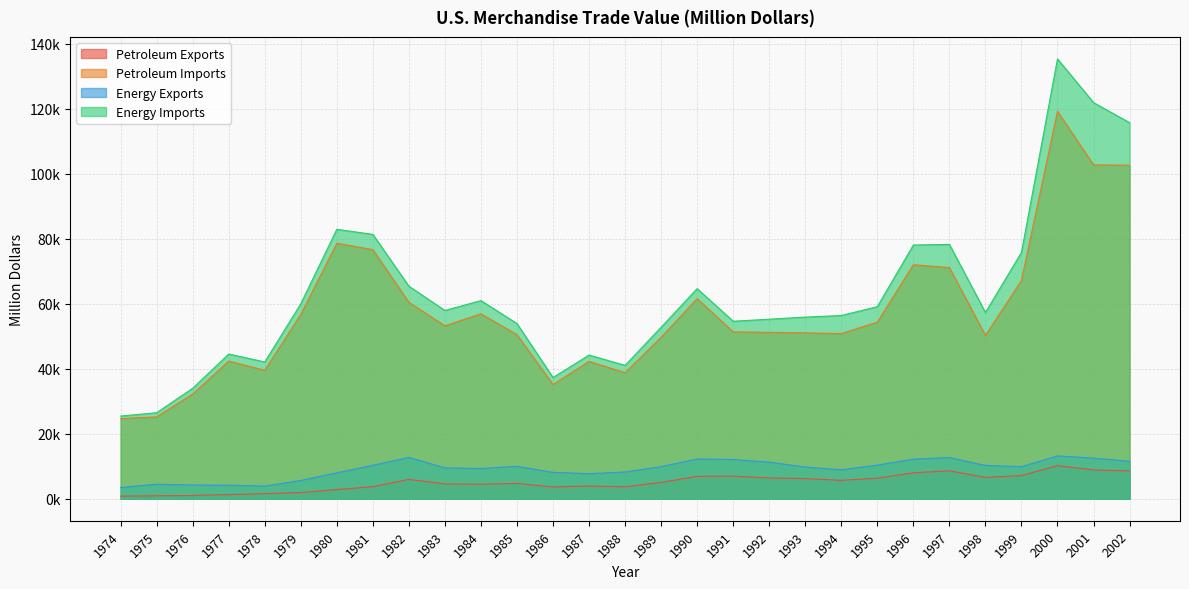

How many interior local peaks does the Petroleum Imports series have?

7